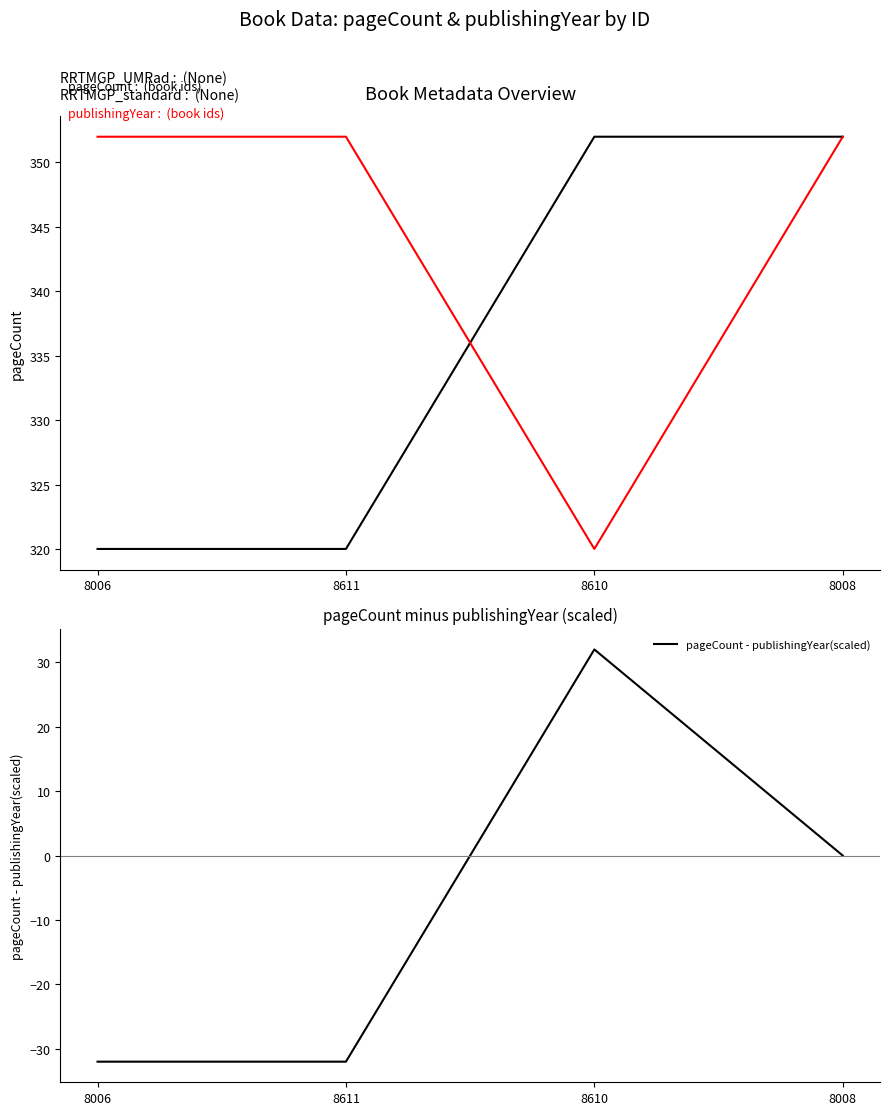

How many pageCount - publishingYear(scaled) values are between -32 and 32?

4